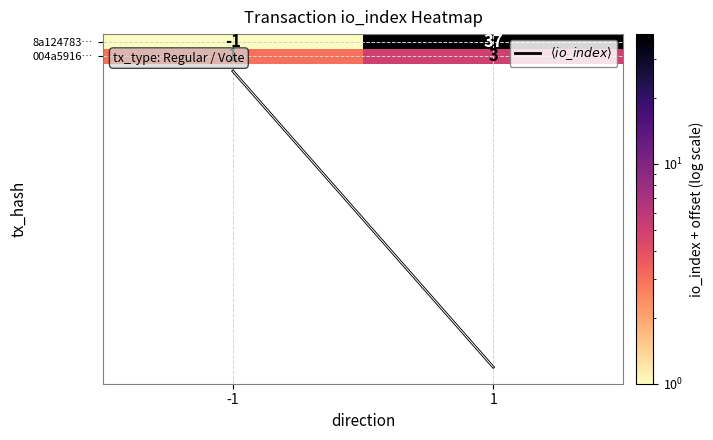

Which series has the largest range (max minus min)?

8a124783…